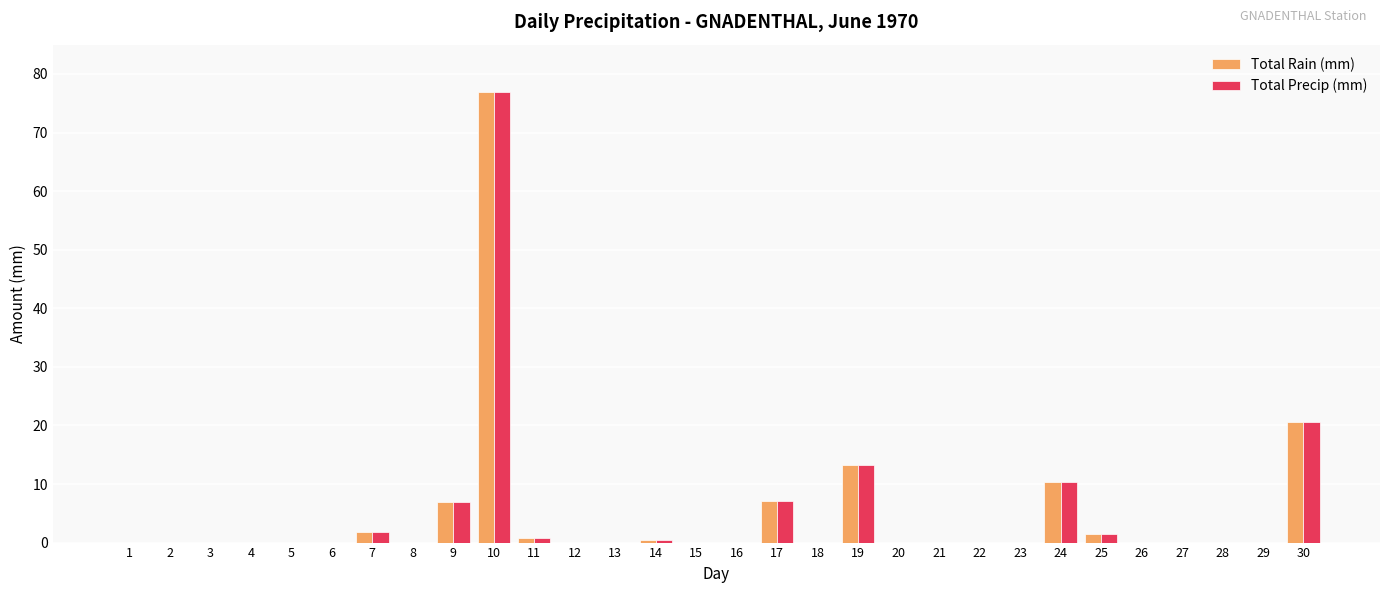

What is the sum of all Total Precip (mm) values?

139.8